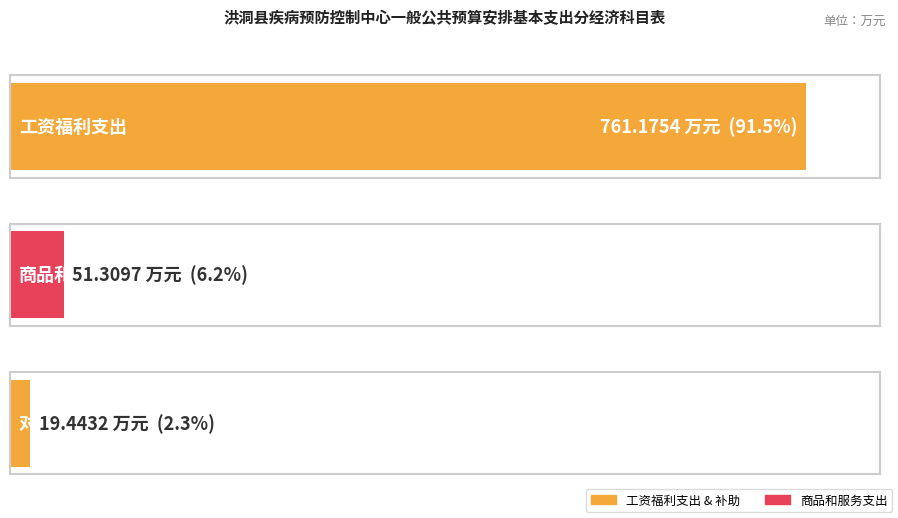

What is the maximum value shown in the chart?

761.2